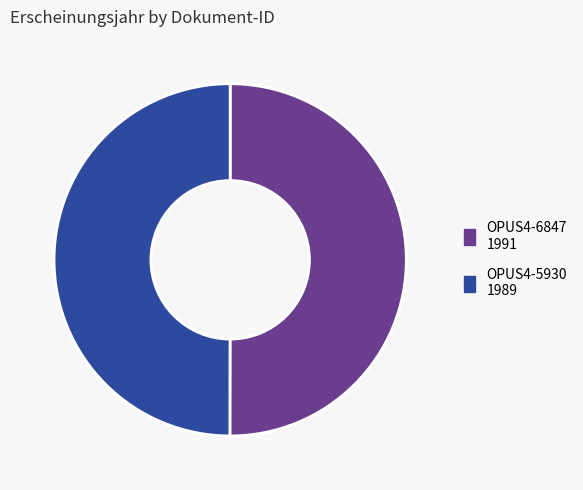

The OPUS4-6847 slice represents 40% of the pie. True or false?

False